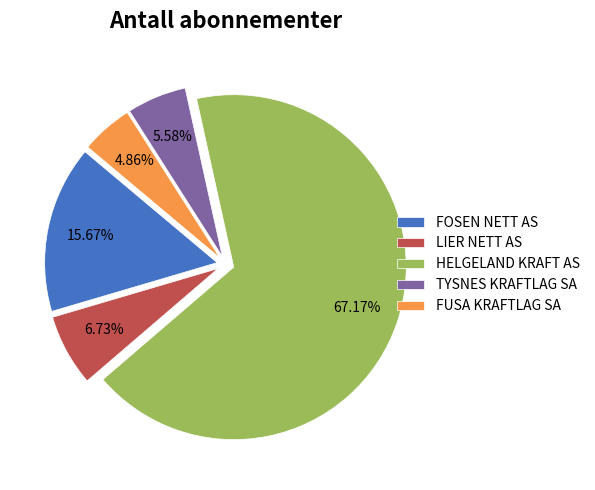

Which has a higher value, LIER NETT AS or HELGELAND KRAFT AS?

HELGELAND KRAFT AS